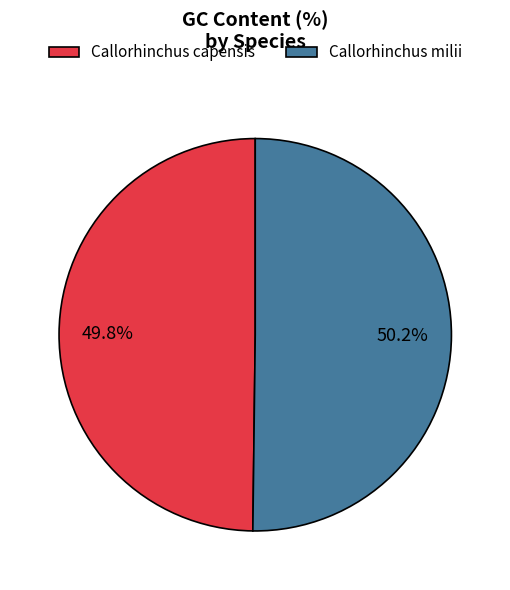

The Callorhinchus milii slice represents 44% of the pie. True or false?

False